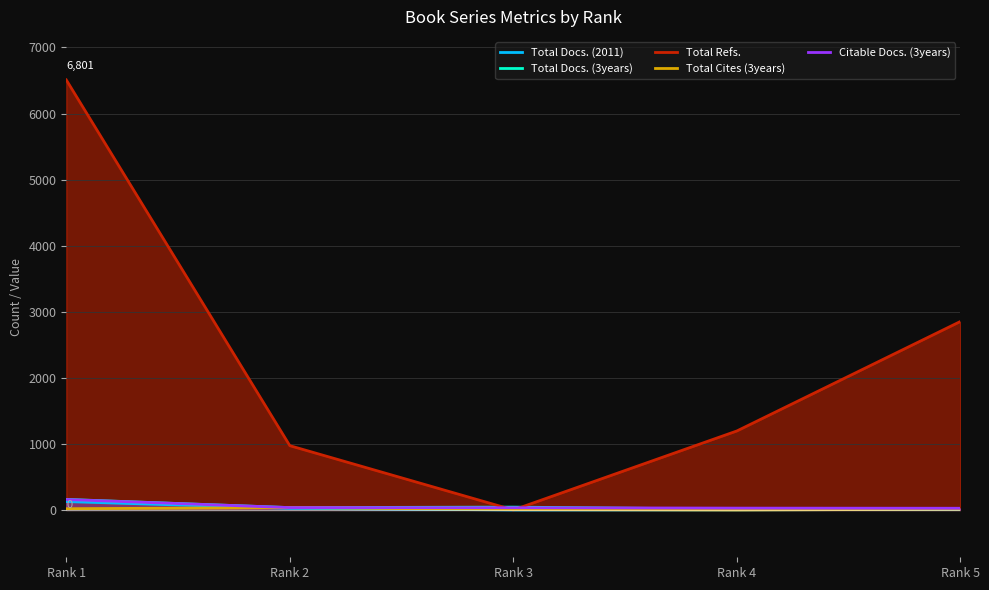

What is the difference between the second highest and second lowest values in the Total Cites (3years) series?

14